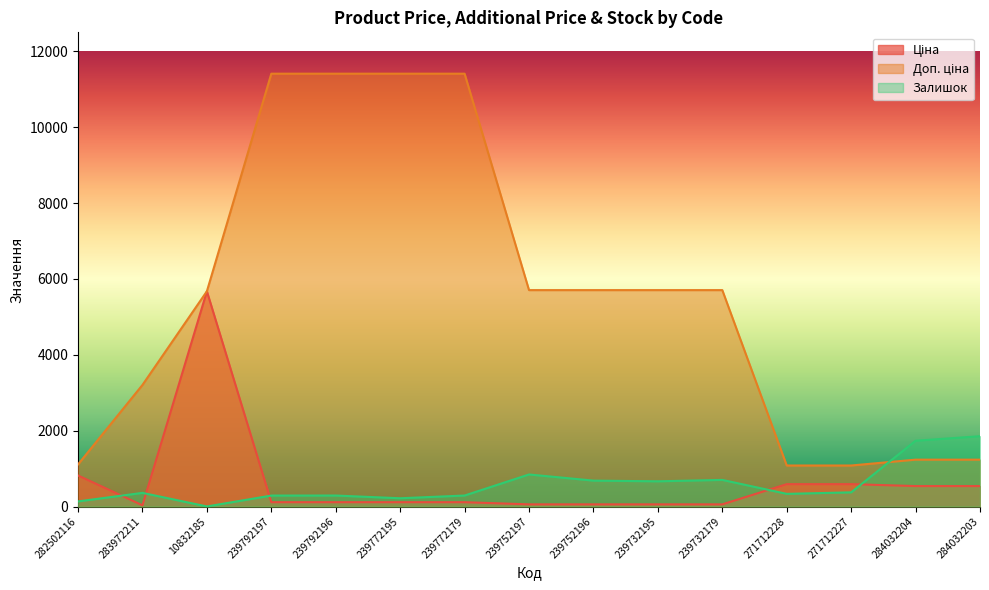

What value does the Ціна series have at 239772179?

114.1